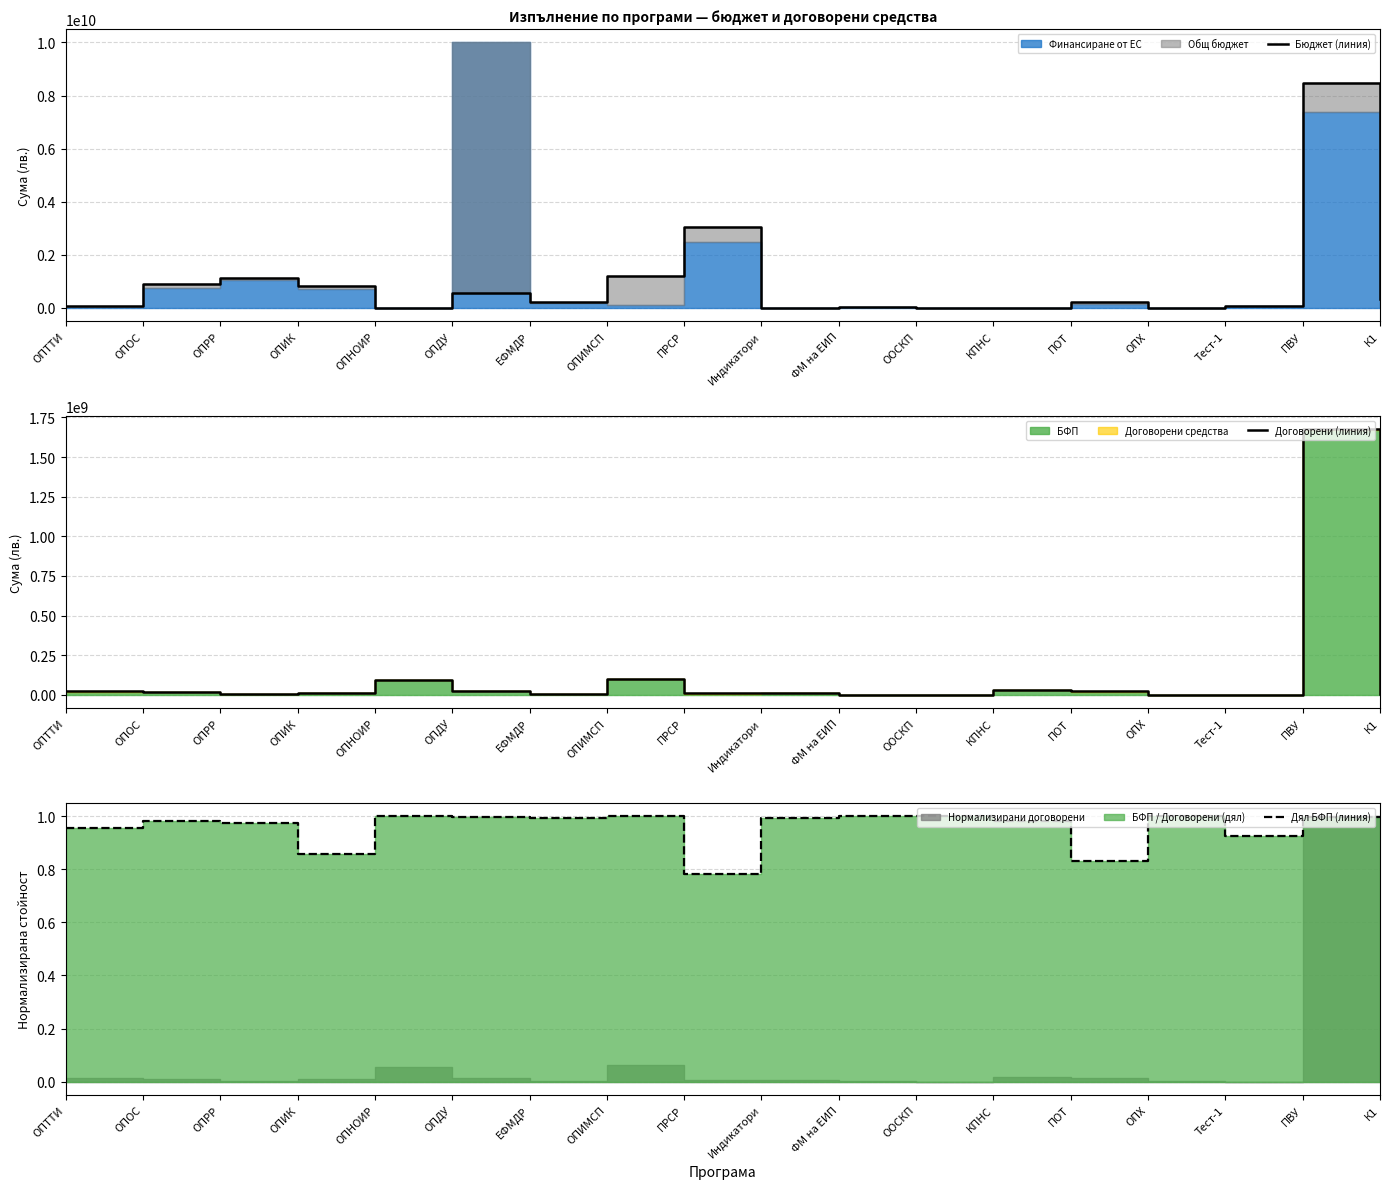

True or false: Бюджет (линия) has a value of 115705860.5 at ЕФМДР.

False